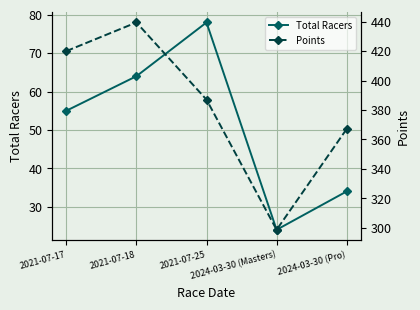

Does the chart display data point markers on the line(s)?

Yes